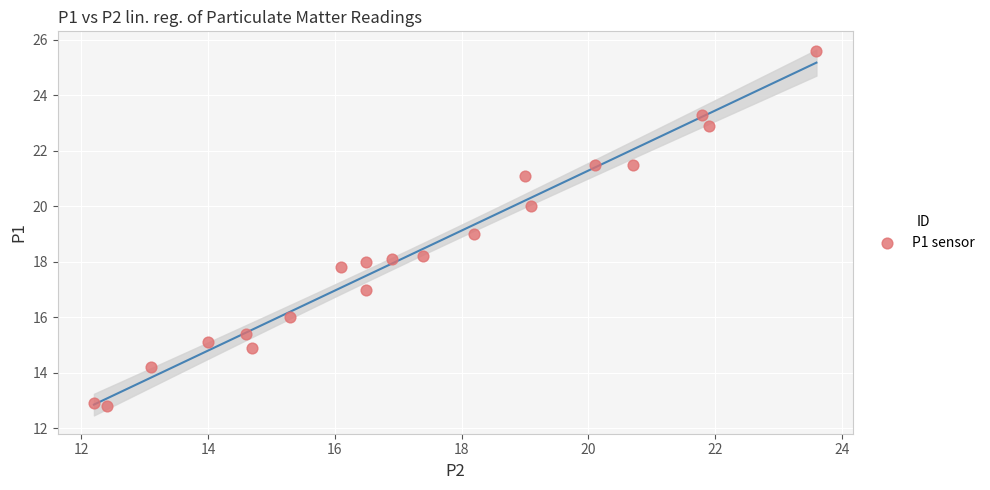

What is the range of X values (max minus min)?

11.4